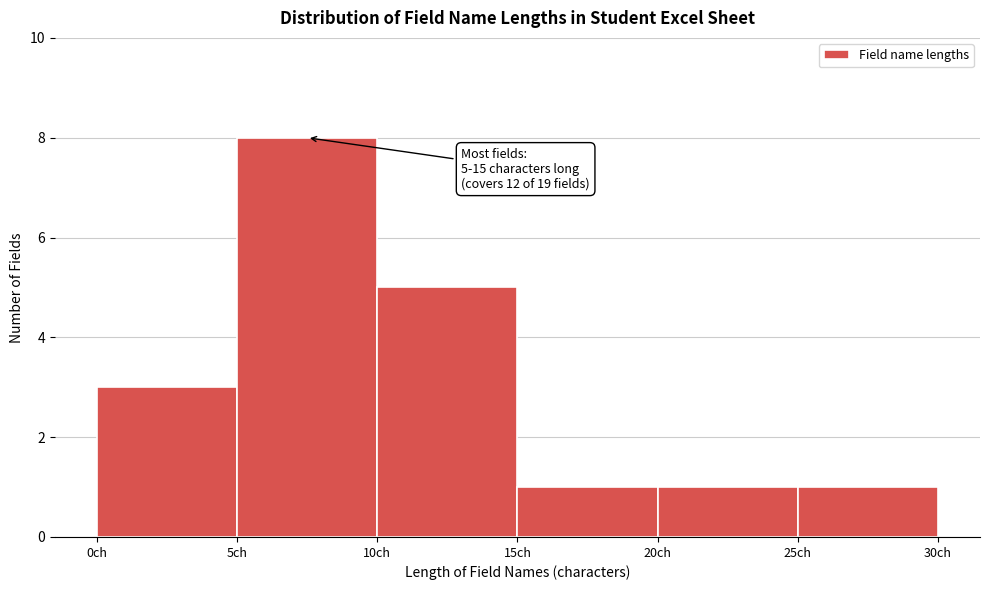

Over which range of the x-axis is the bar tallest?

5 to 10